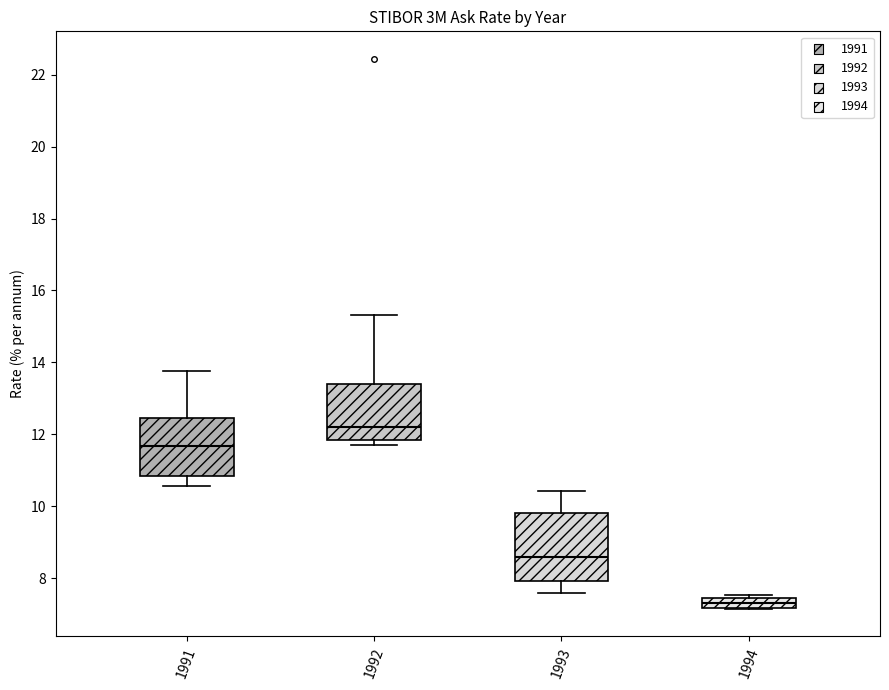

Which box has the lowest median line?

1994